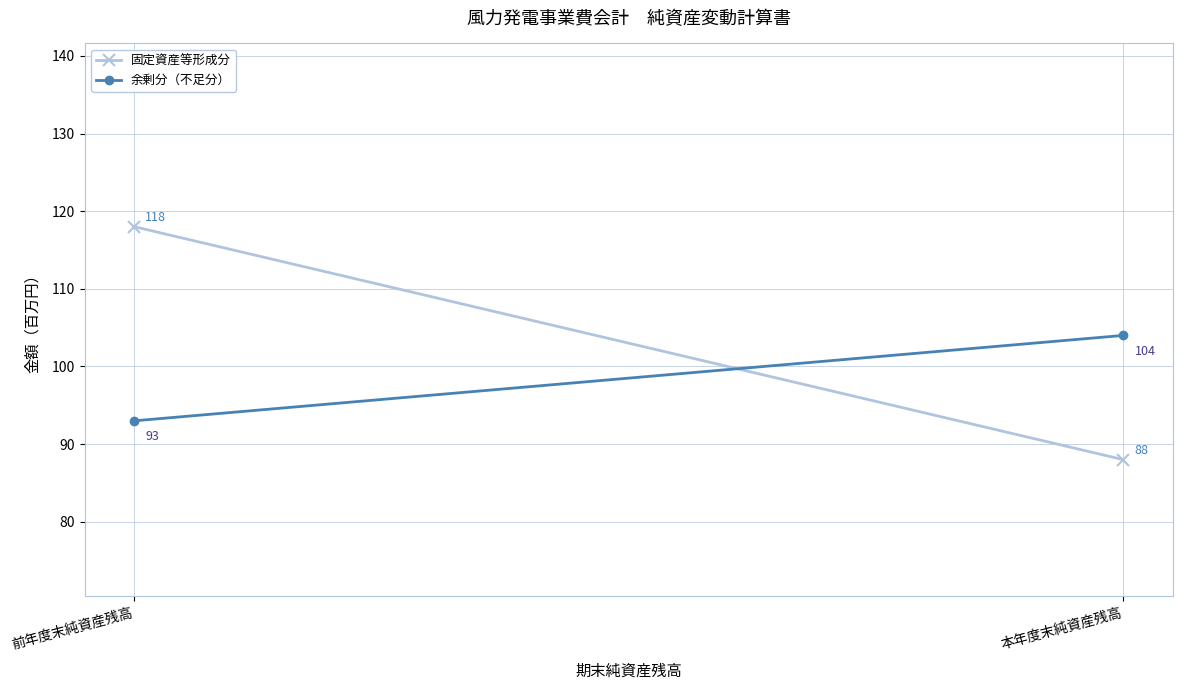

What is the label of the 1st point from the left?

前年度末純資産残高